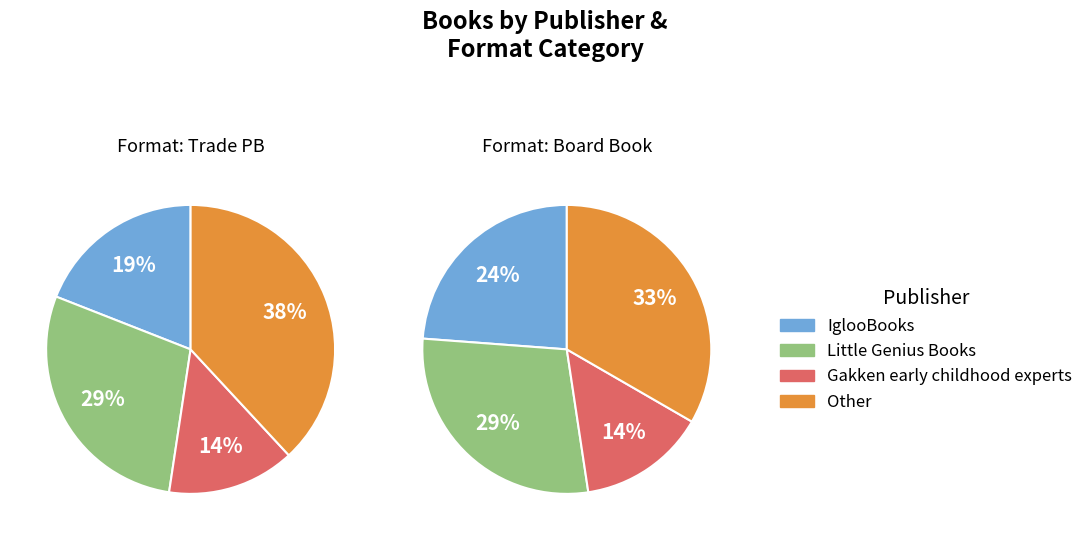

Count the number of slices in the pie.

4